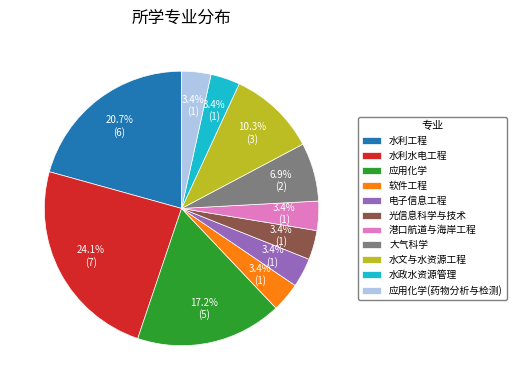

Combined, do 水利工程 and 水政水资源管理 account for over 50%?

No